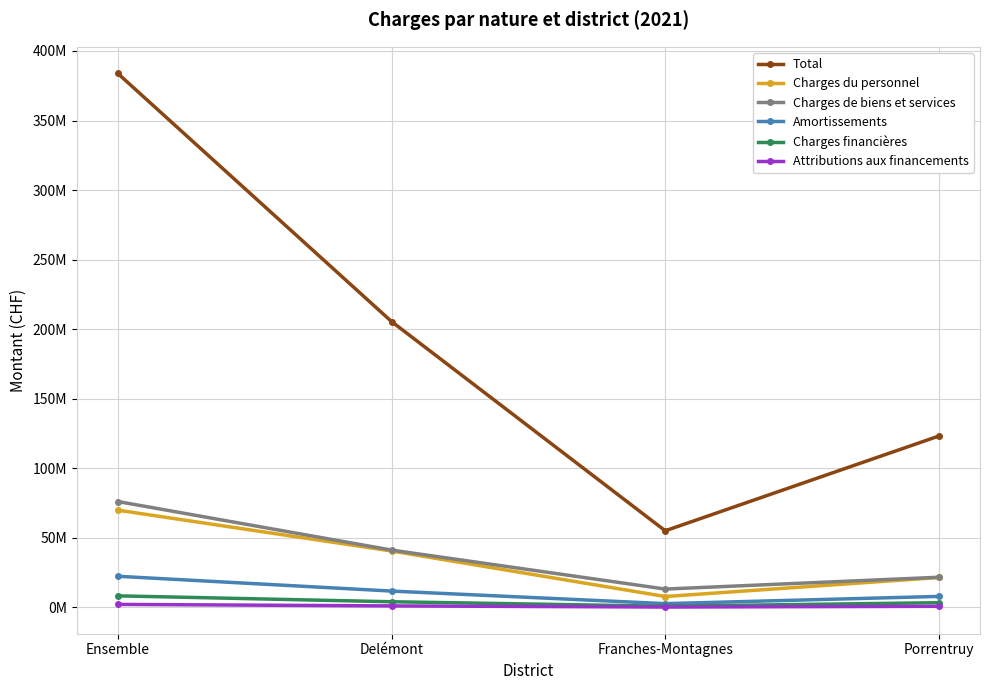

At which label is Charges financières closest to 4592008?

Delémont